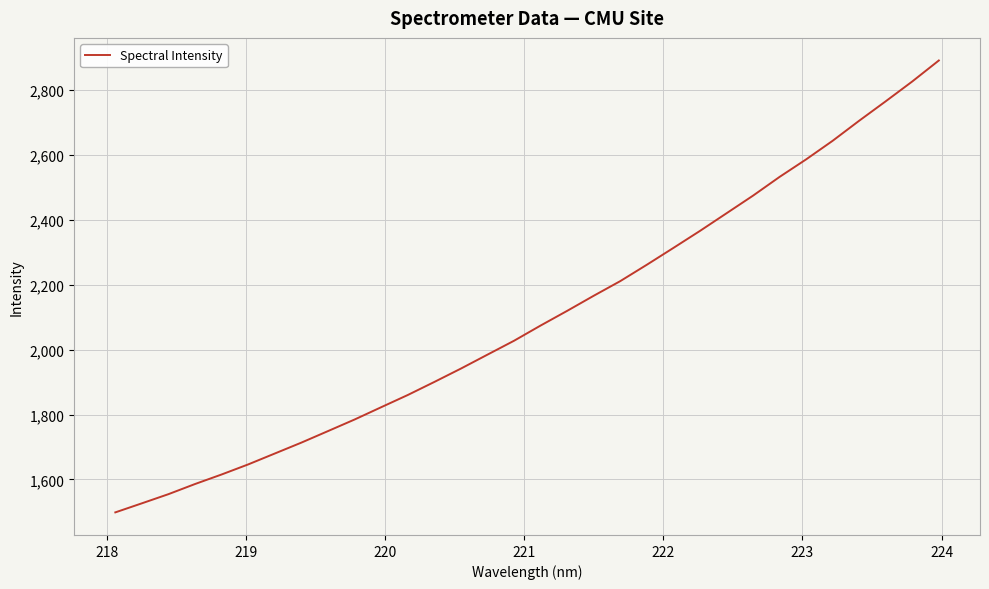

What is the minimum value shown in the chart?

1498.6